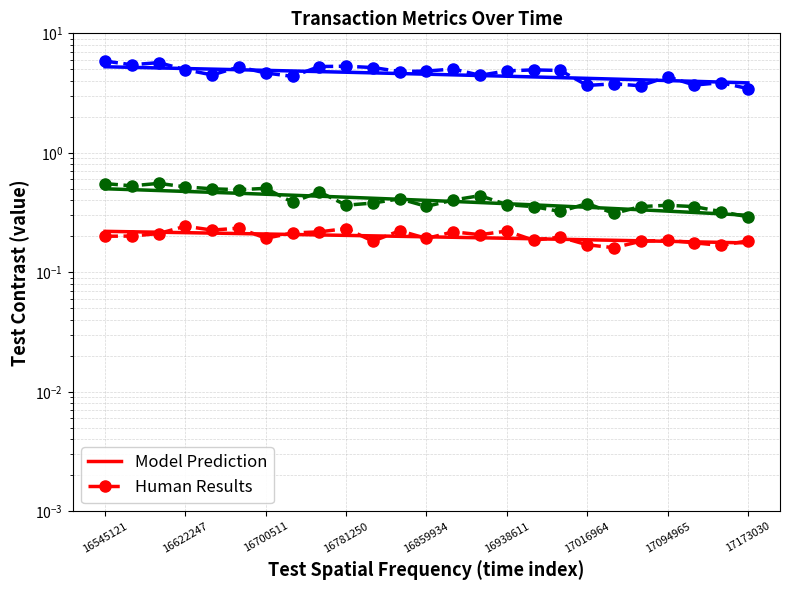

What is the value of the io_index - Model Prediction point at the 4th from the left?

5.1